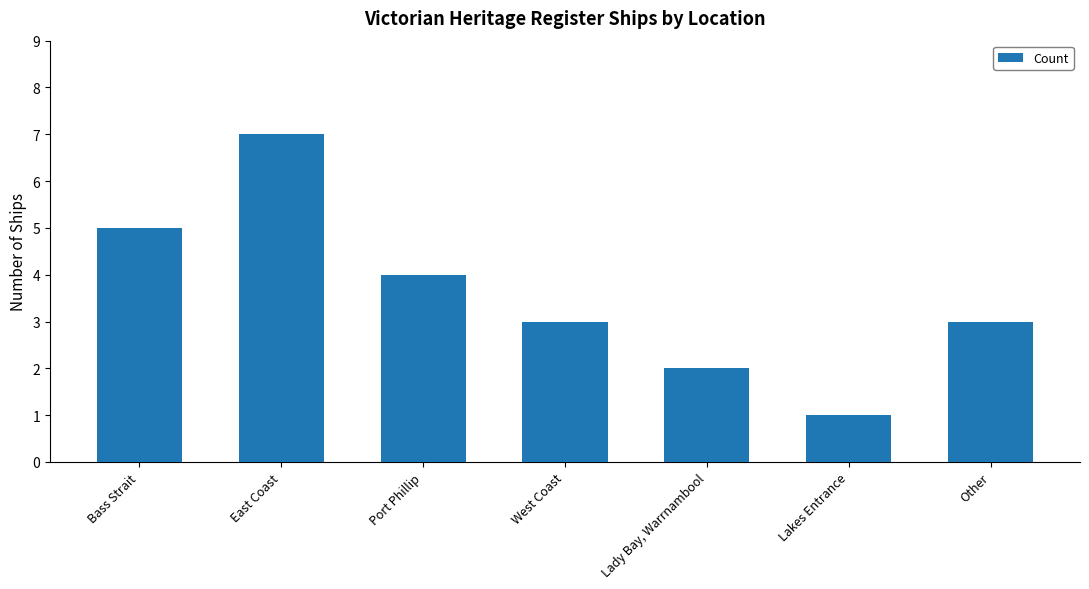

How many categories are shown in the chart?

7